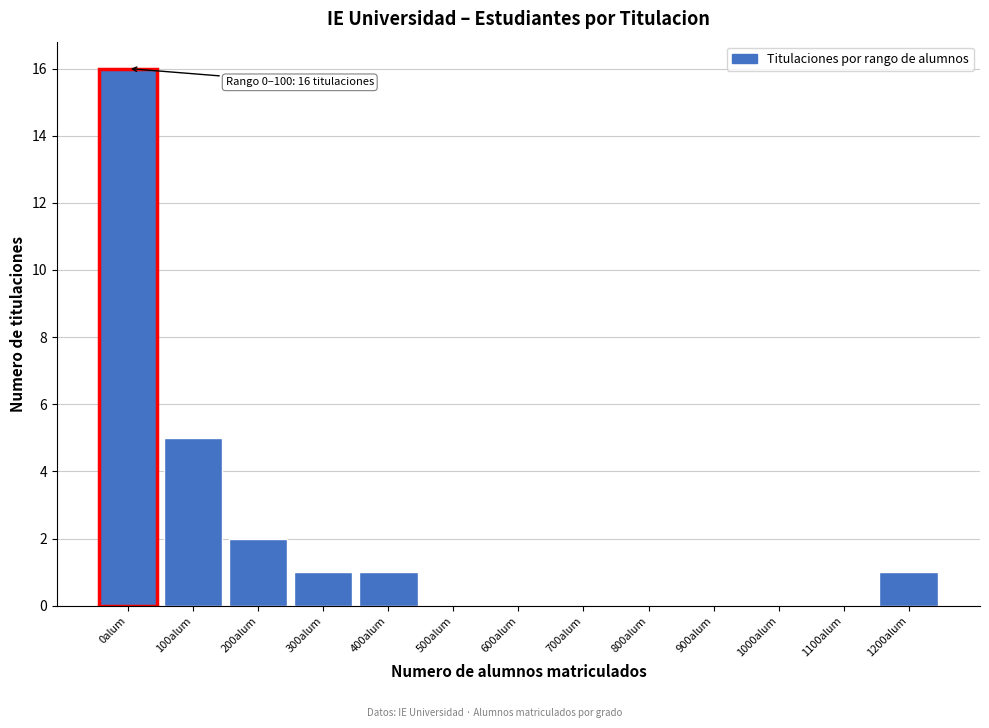

Reading right to left, list all the values displayed in this chart.

1200alum=1	1100alum=0	1000alum=0	900alum=0	800alum=0	700alum=0	600alum=0	500alum=0	400alum=1	300alum=1	200alum=2	100alum=5	0alum=16